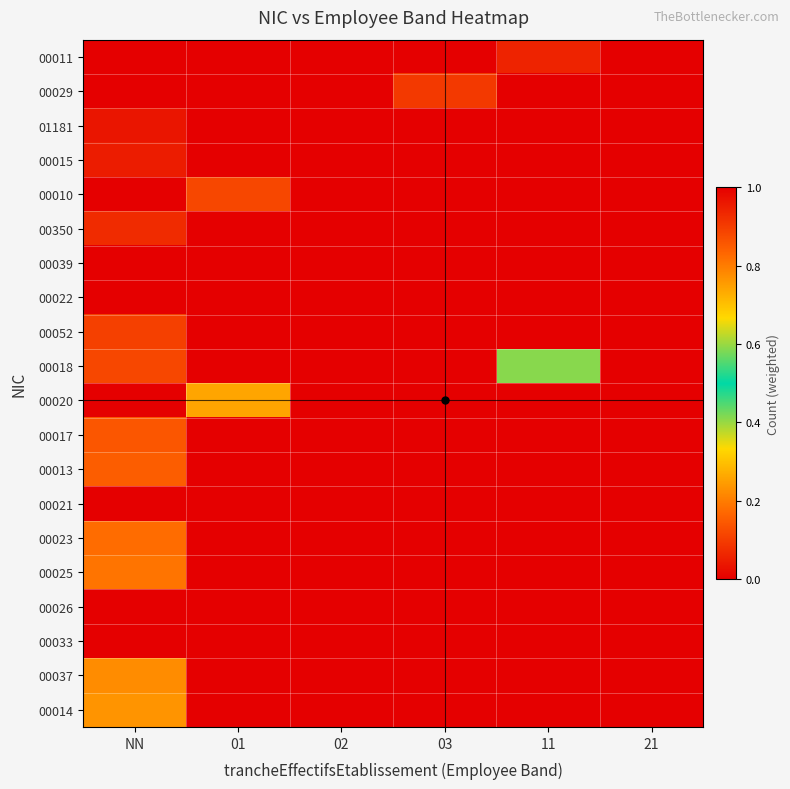

What is the difference between the highest and lowest values at 01?

0.3